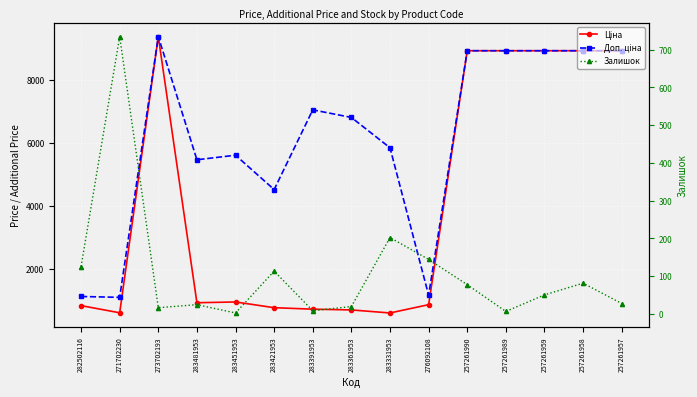

Where does the Доп. ціна series first go above 6809?

273702193